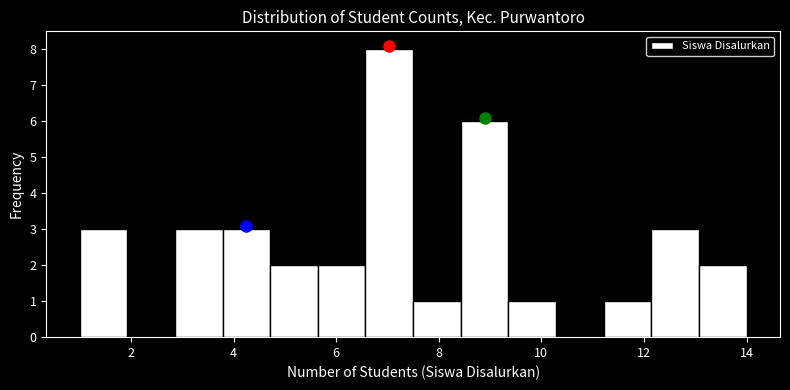

What is the height of the bar covering 5.6 to 6.6 on the x-axis? Neither the bar edges nor the heights are printed on the chart, so give them approximately, as read against the axes.

2